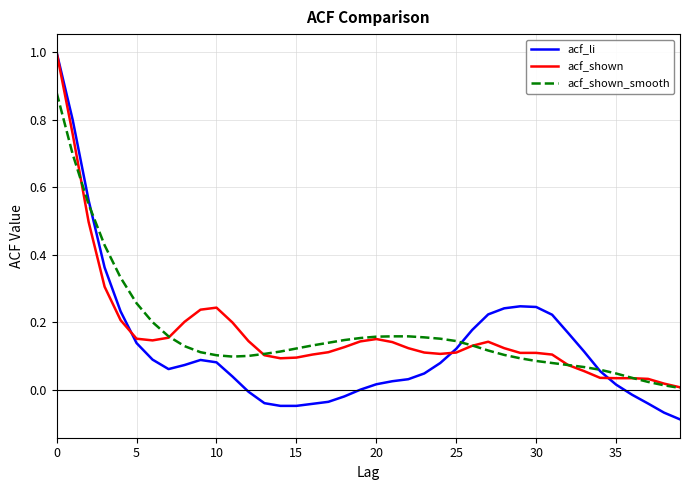

What is the greatest value displayed?

1.0